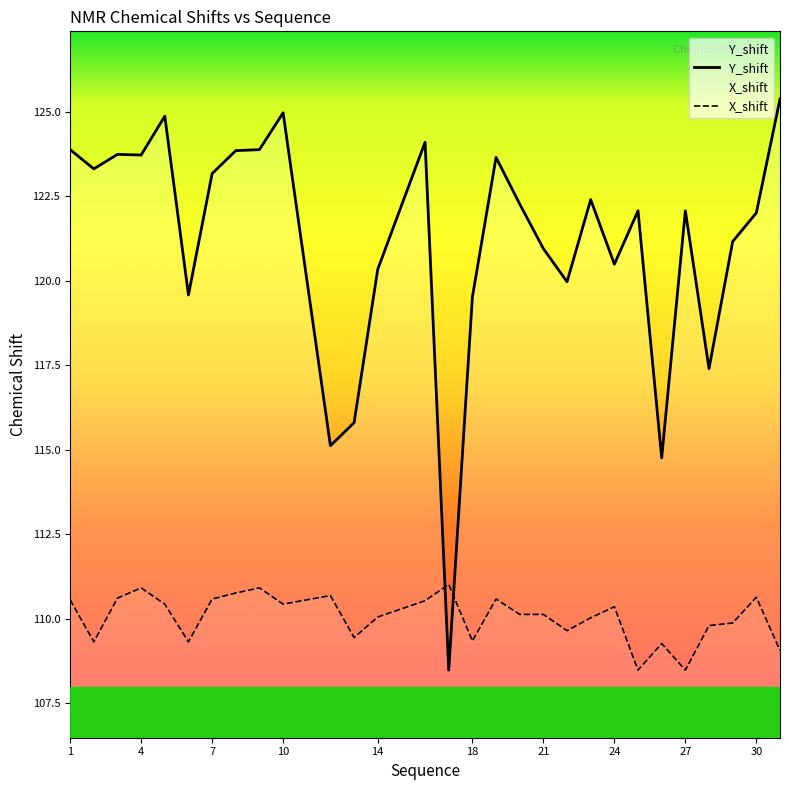

Is the value of X_shift at 9 greater than the value of Y_shift at 24?

No